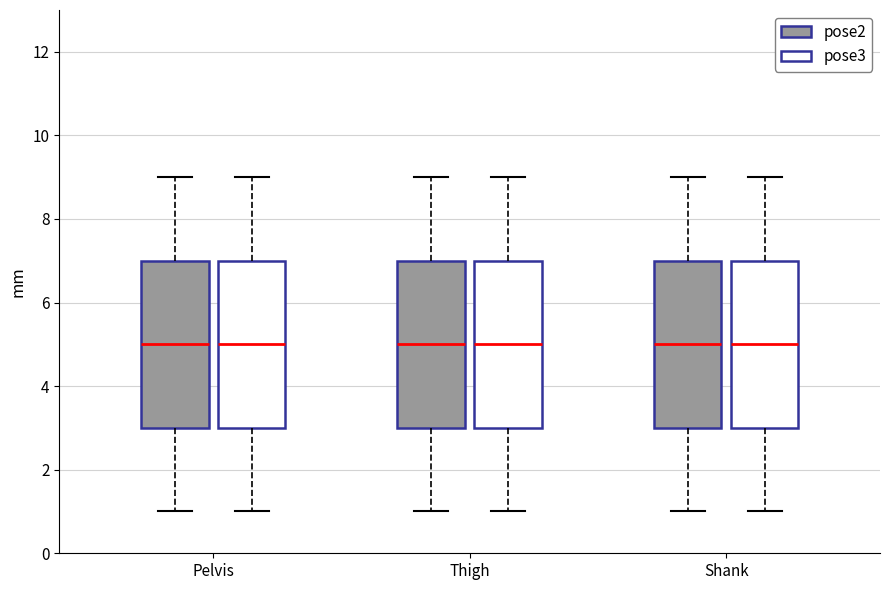

Reading left to right, transcribe this box plot: for each box, give where its median line is, the range the box spans, and where its two whiskers end, as read against the y-axis. The values are not printed on the chart, so give them approximately, as read against the axis.

Pelvis (pose2): median 5, box 3 to 7, whiskers 1 to 9
Pelvis (pose3): median 5, box 3 to 7, whiskers 1 to 9
Thigh (pose2): median 5, box 3 to 7, whiskers 1 to 9
Thigh (pose3): median 5, box 3 to 7, whiskers 1 to 9
Shank (pose2): median 5, box 3 to 7, whiskers 1 to 9
Shank (pose3): median 5, box 3 to 7, whiskers 1 to 9